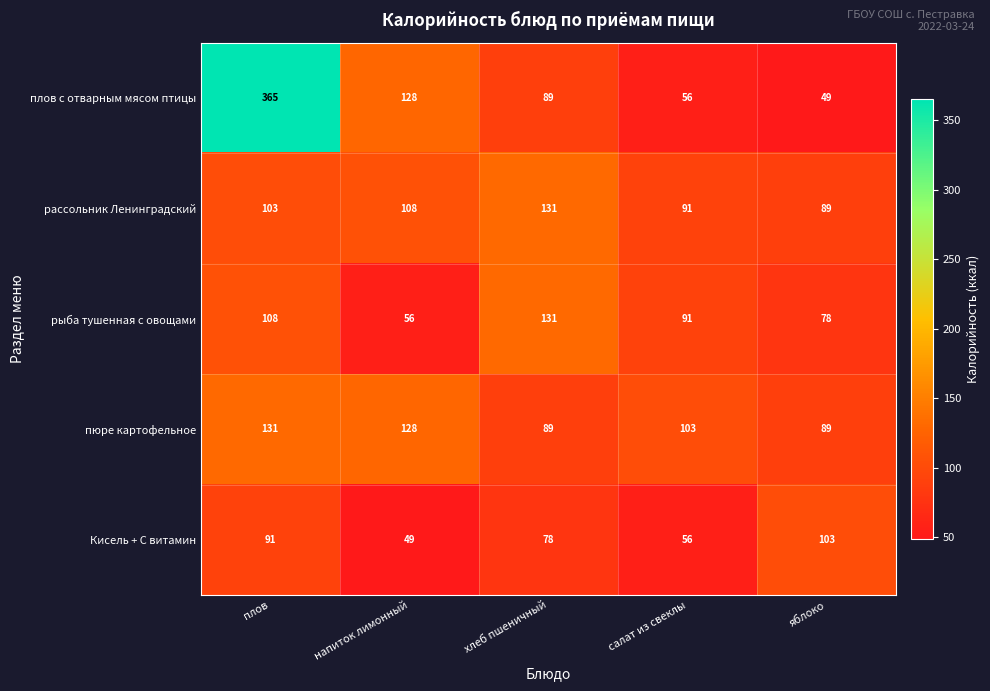

True or false: пюре картофельное has a value of 131 at плов.

True